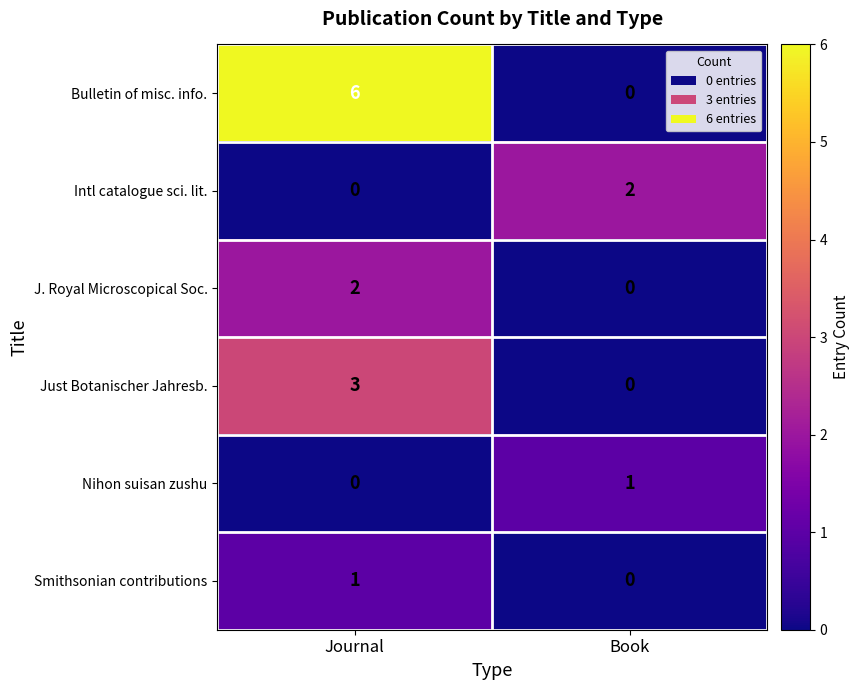

Between Journal and Book, which series saw the biggest shift?

Bulletin of misc. info.